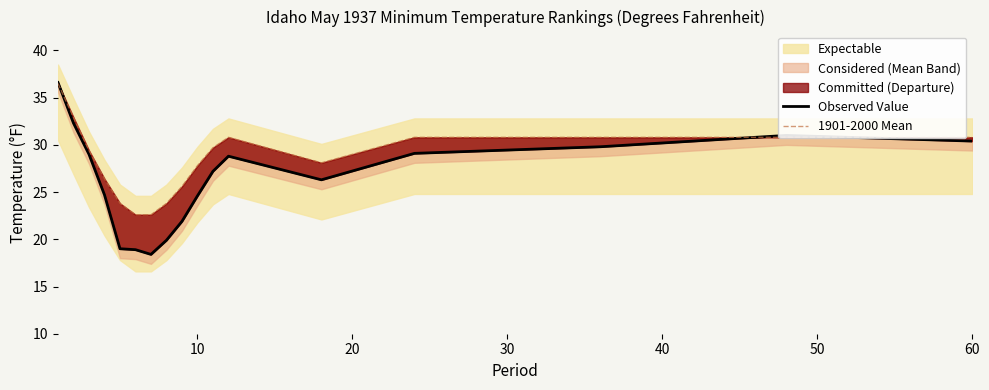

What is the average value of the 1901-2000 Mean series?

28.4